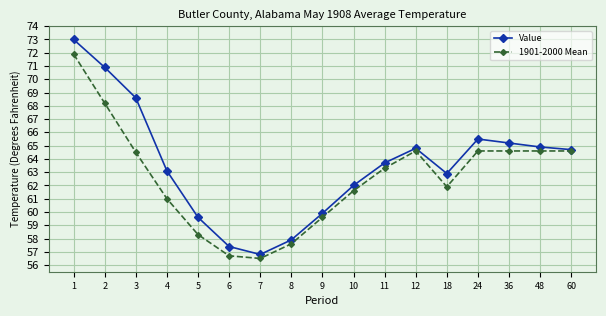

Read the 1901-2000 Mean value at 24.

64.6